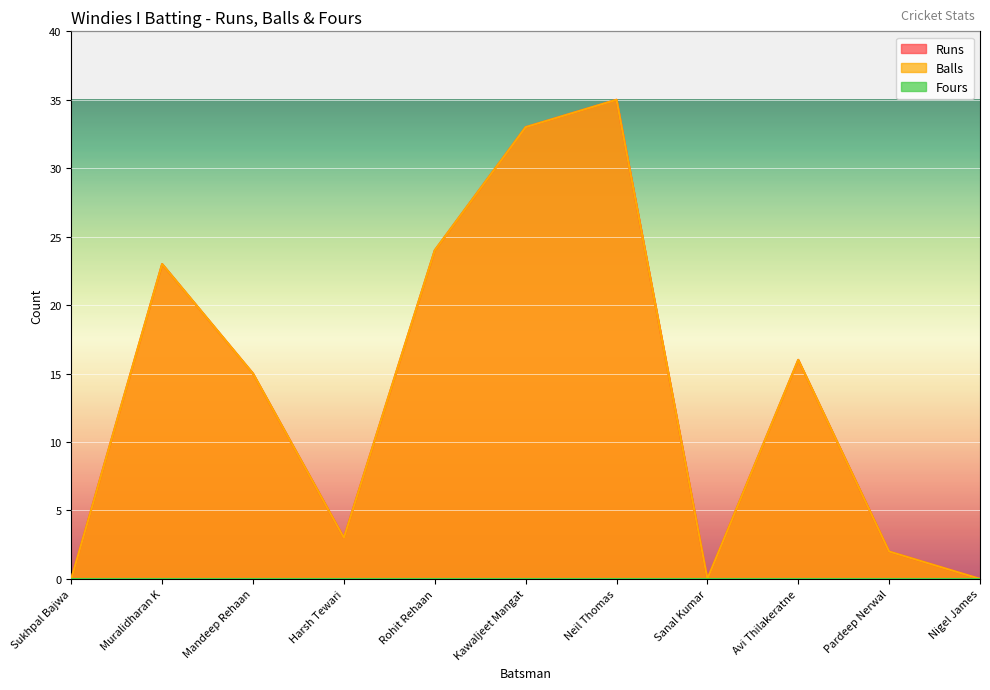

What is the average value of the Runs series?

14